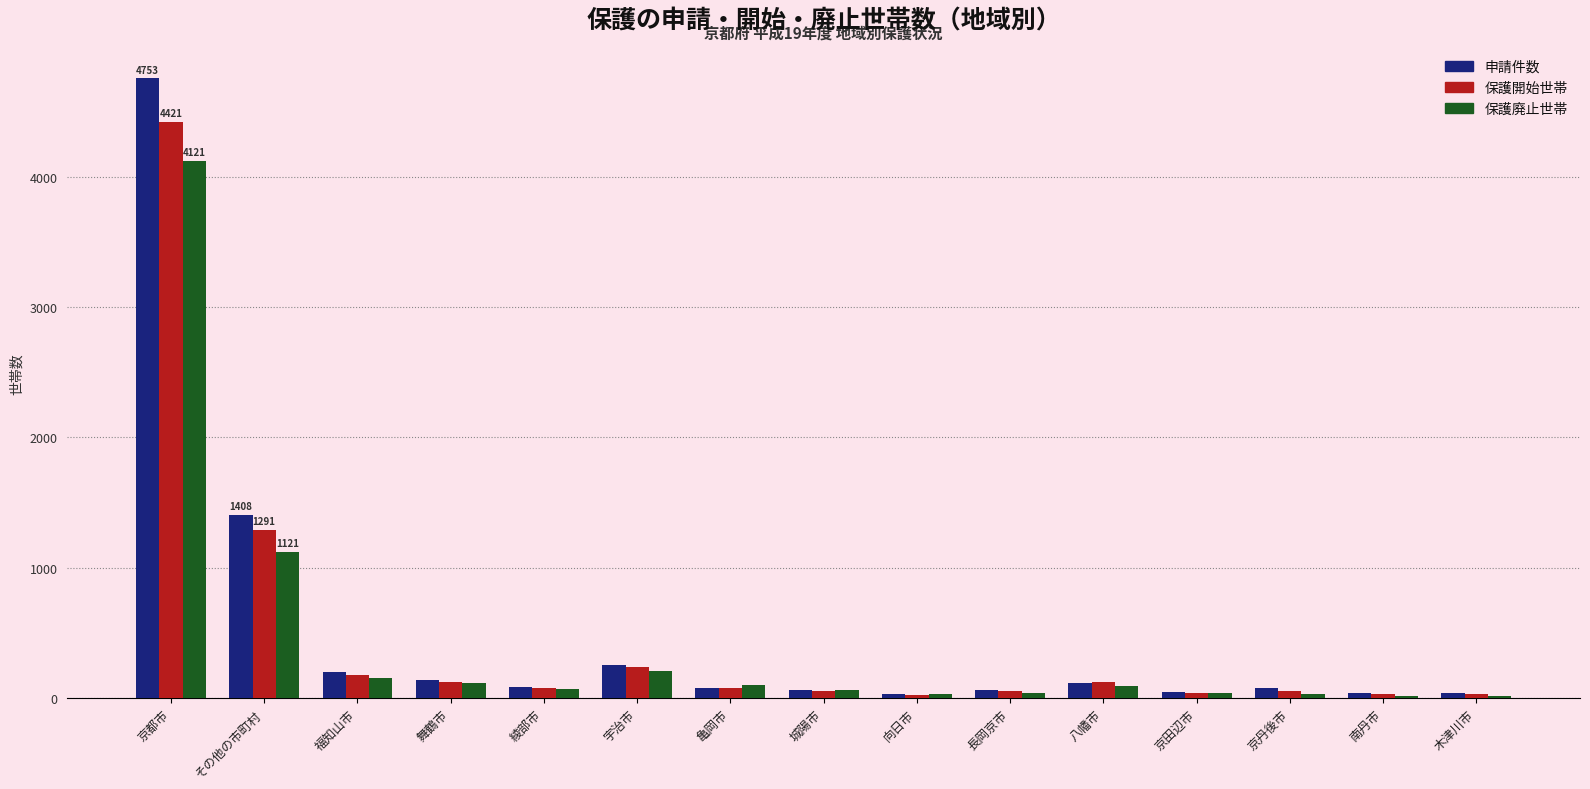

Is it true that 申請件数 equals 4753 at 京都市?

True